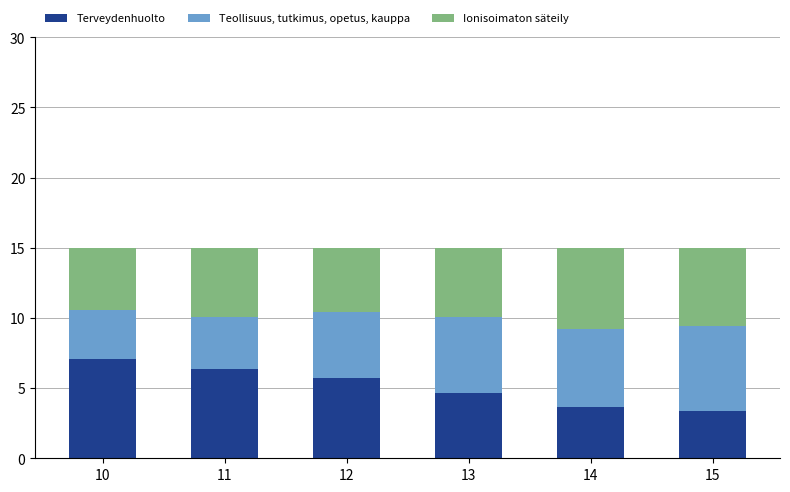

What is the sum of all Terveydenhuolto values?

30.8